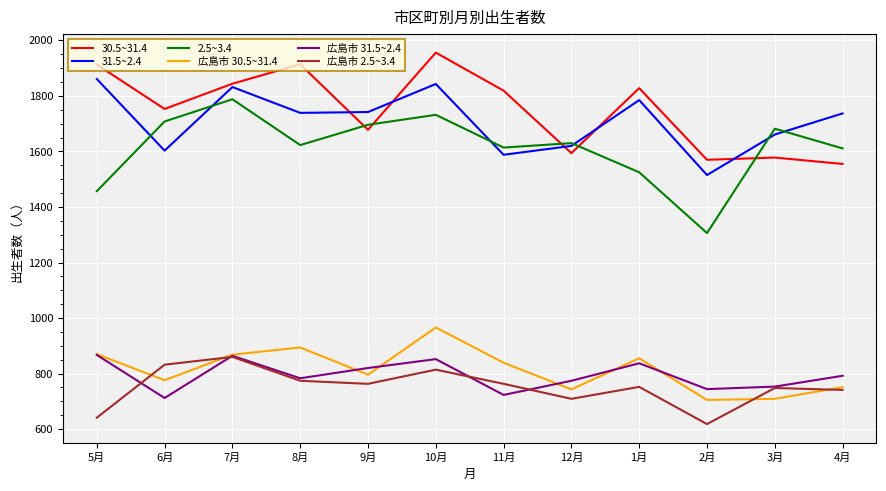

What is the approximate value of 30.5~31.4 at 10月?

1956